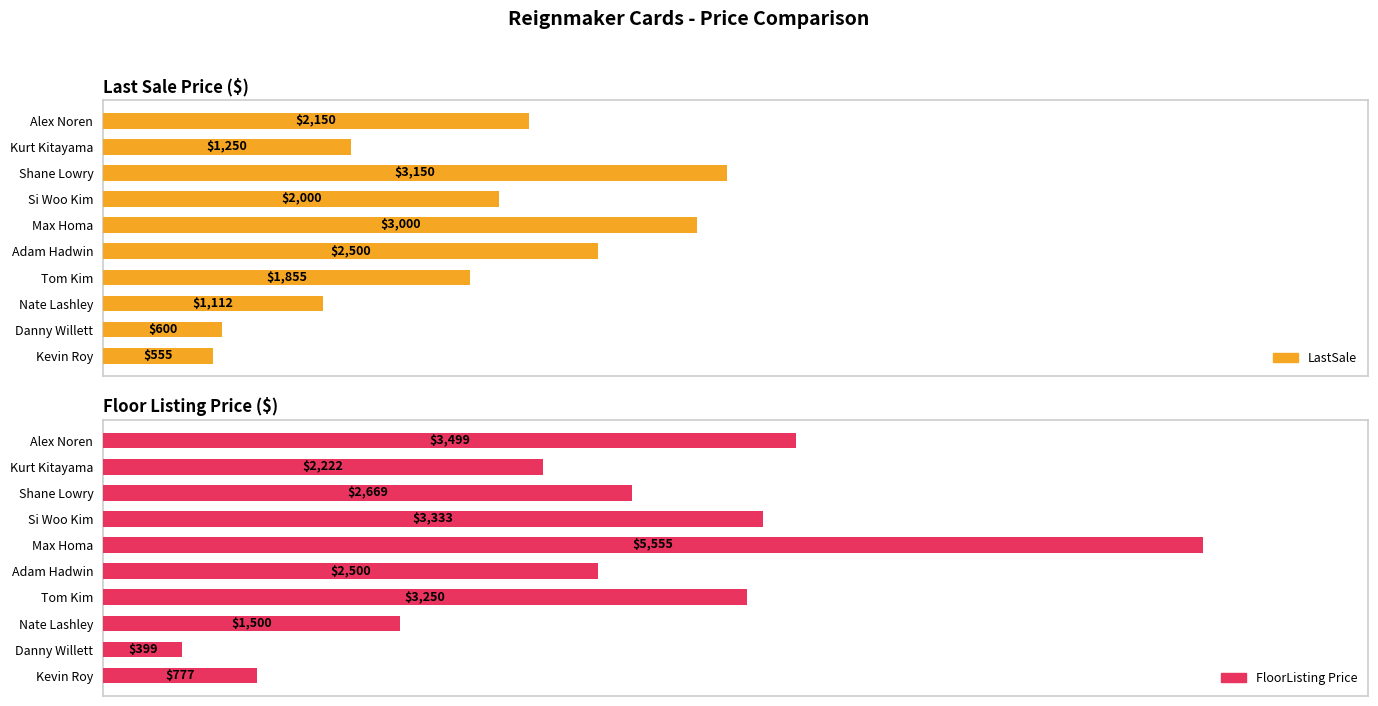

How many categories are shown in the chart?

10